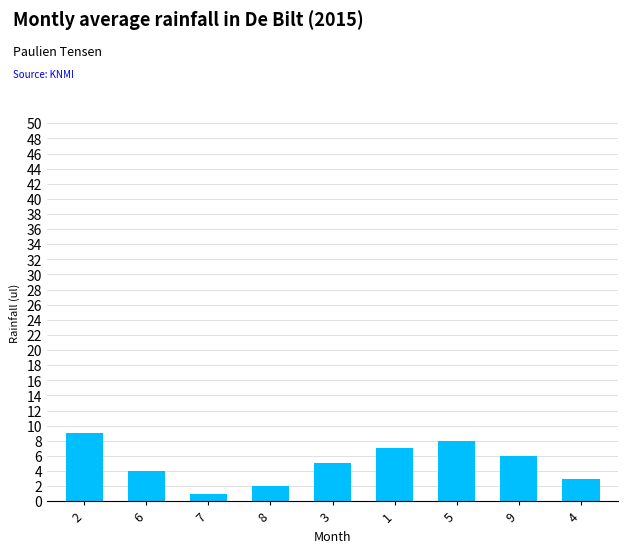

What is the difference between the values at 9 and 8?

4